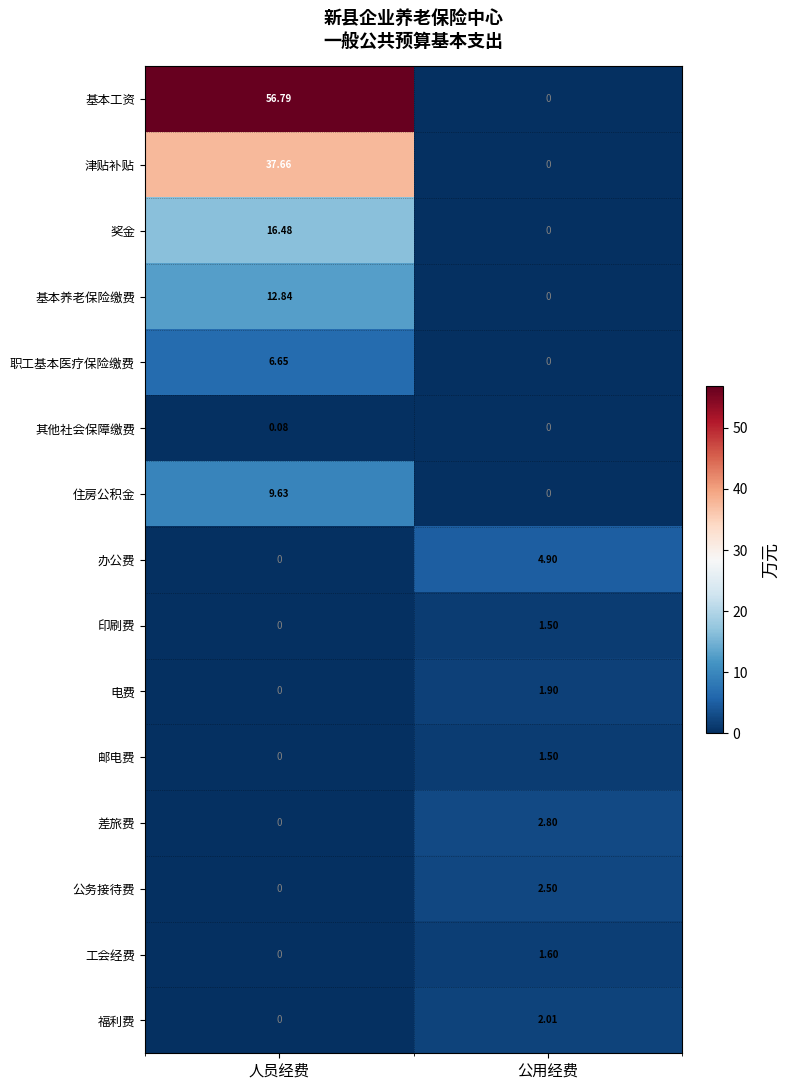

At which label does 职工基本医疗保险缴费 reach its peak?

人员经费